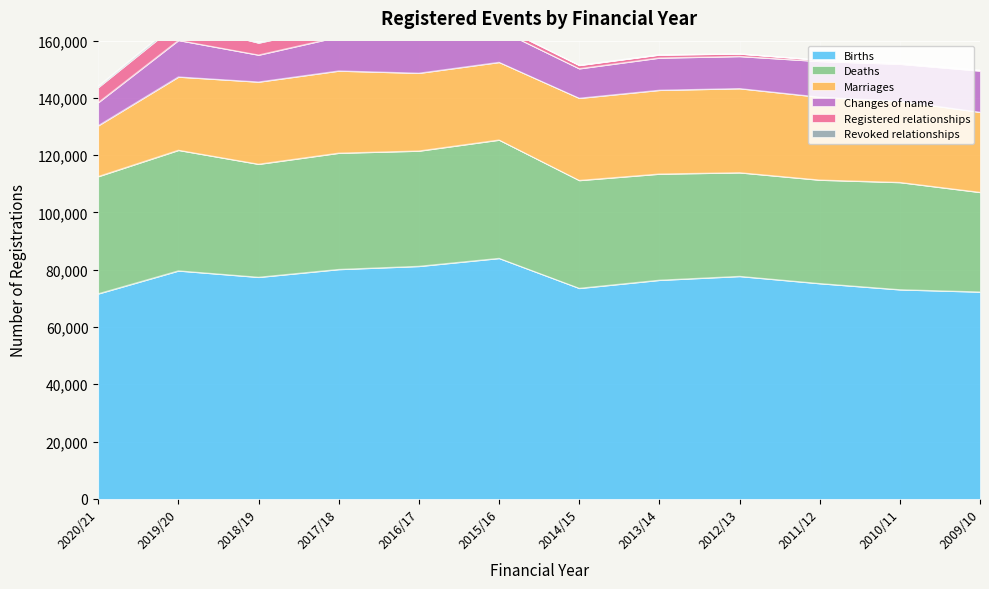

What is the difference between the Marriages values at 2017/18 and 2018/19?

14